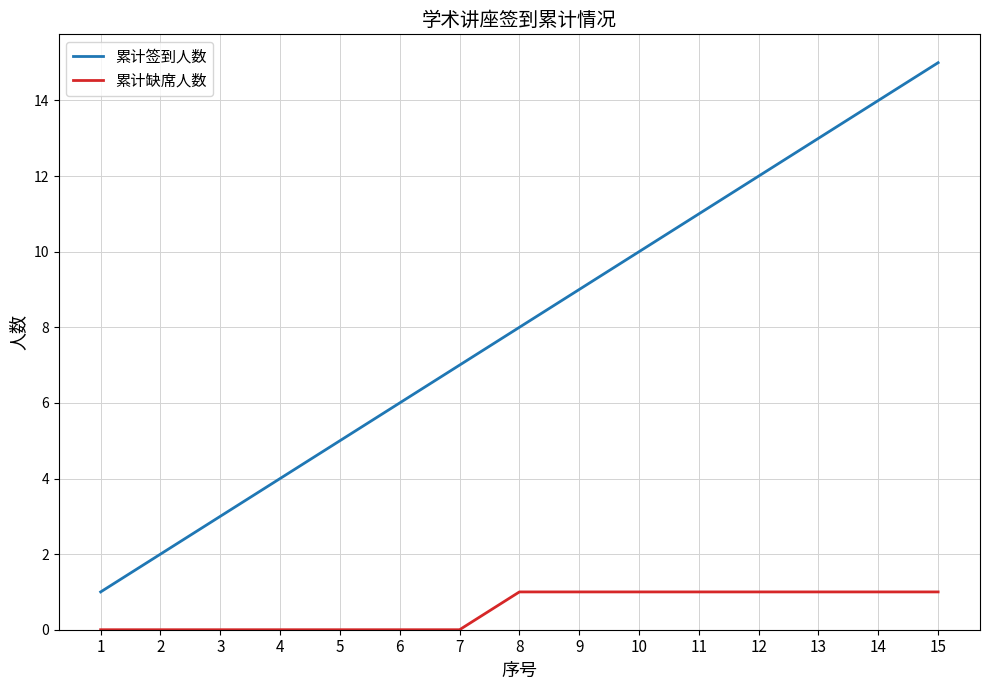

List the series in order of their peak value, lowest first.

累计缺席人数, 累计签到人数